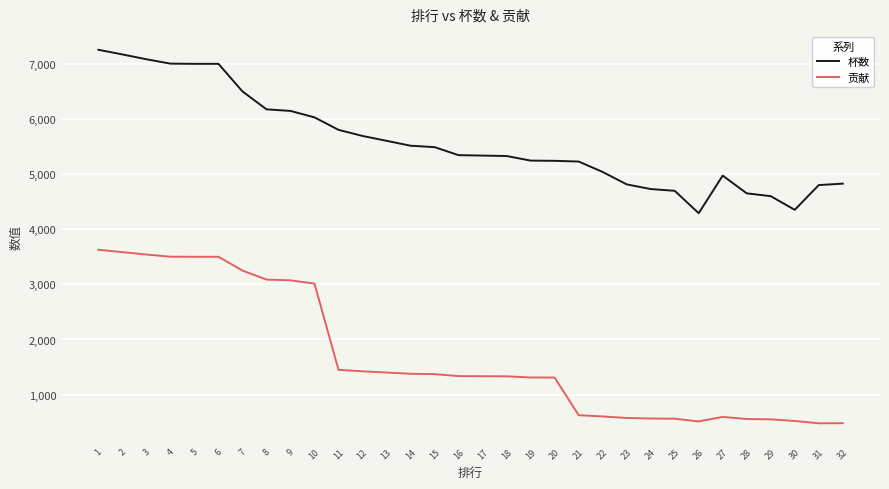

What are all the series names shown in the legend?

杯数, 贡献